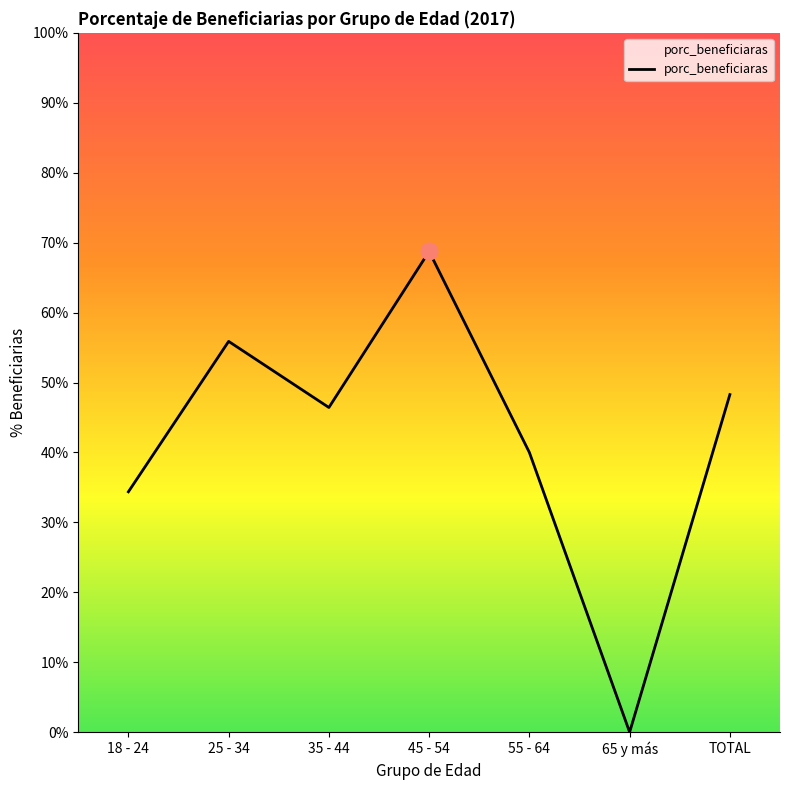

How many values exceed 46?

4